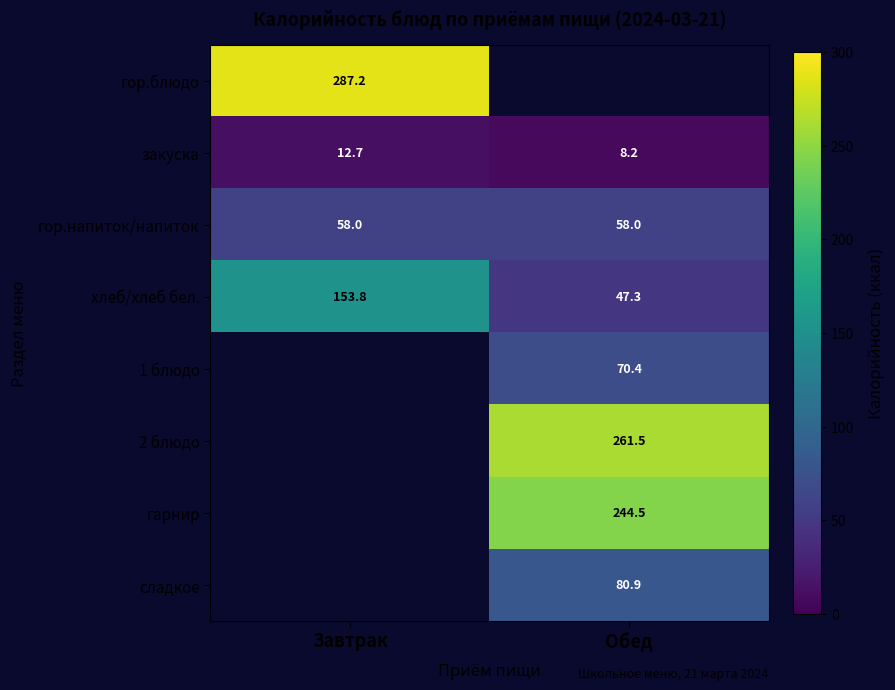

Is the value of закуска at Обед greater than the value of гор.напиток/напиток at Завтрак?

No